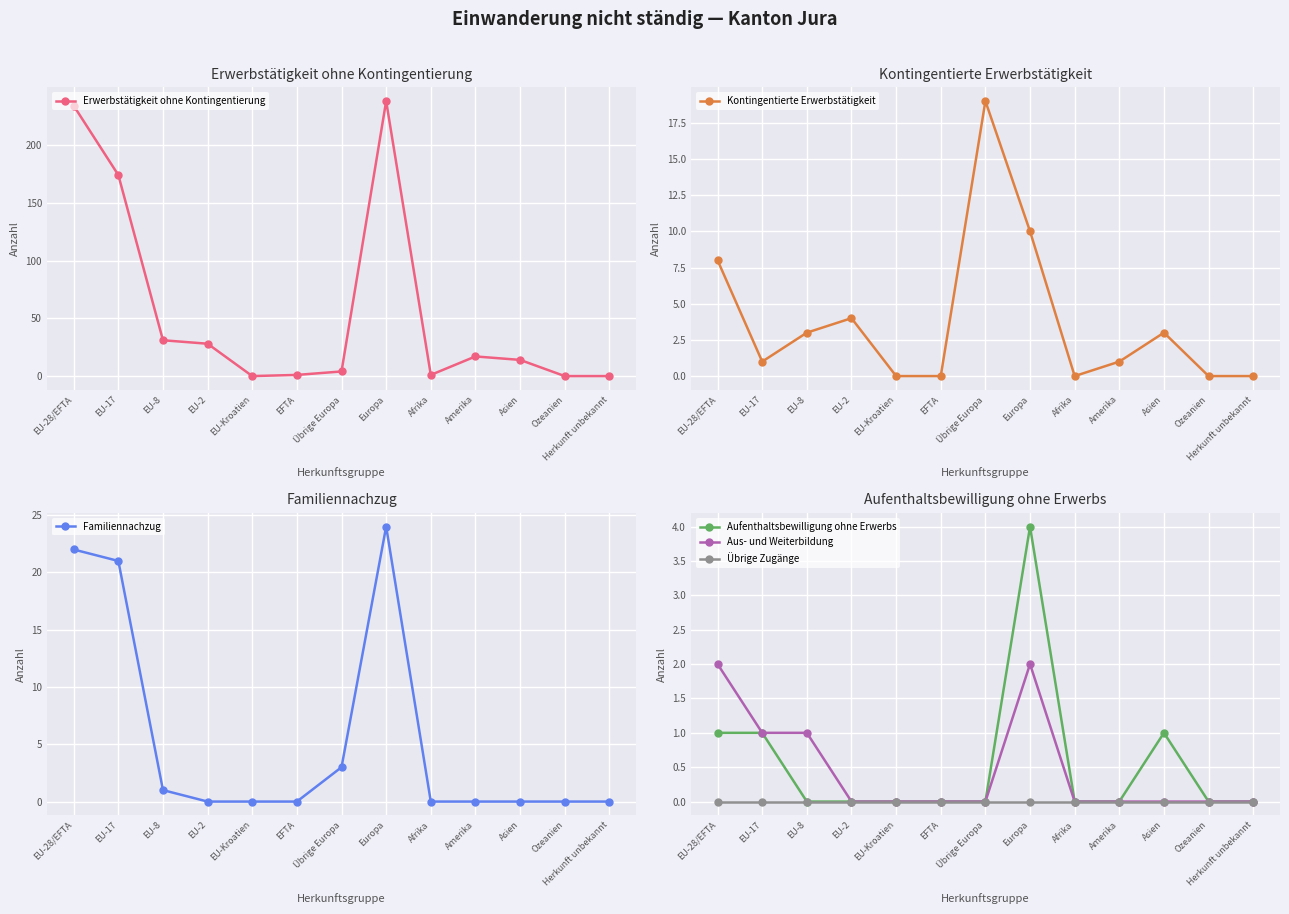

How many interior local valleys does the Erwerbstätigkeit ohne Kontingentierung series have?

2